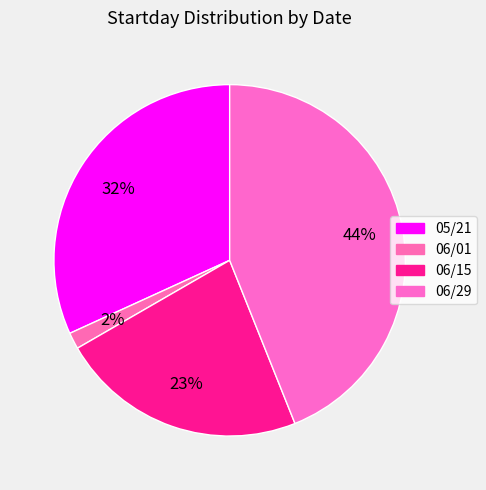

To the nearest percent, what is the average slice percentage?

25%